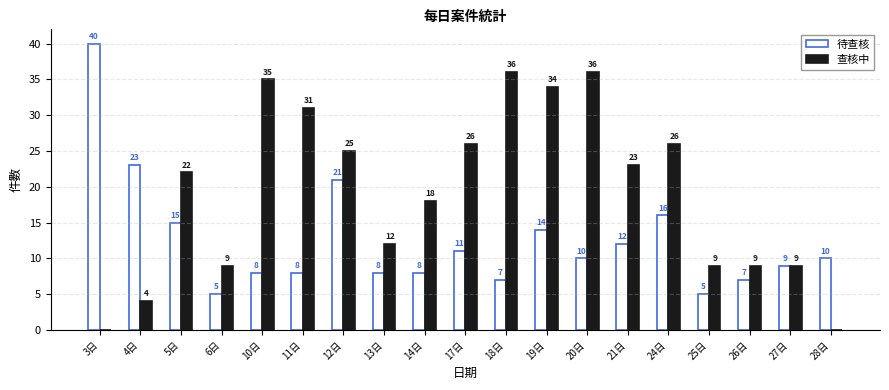

At which label is 查核中 closest to 18?

14日